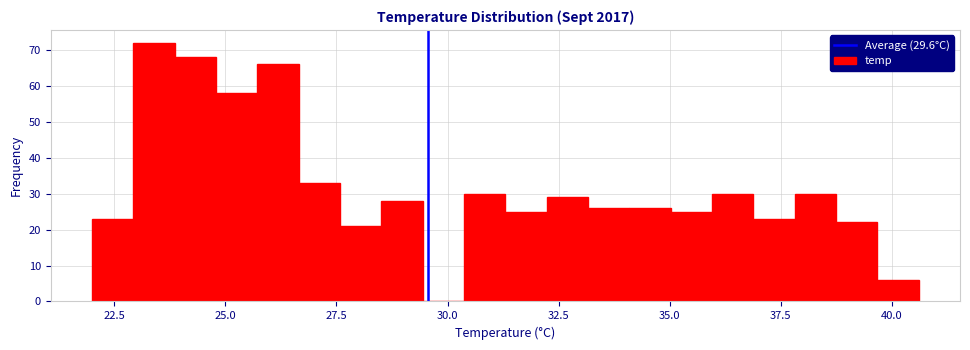

Around what value on the x-axis is the tallest bar? Give the approximate position of its centre, as read against the axis.

23.5